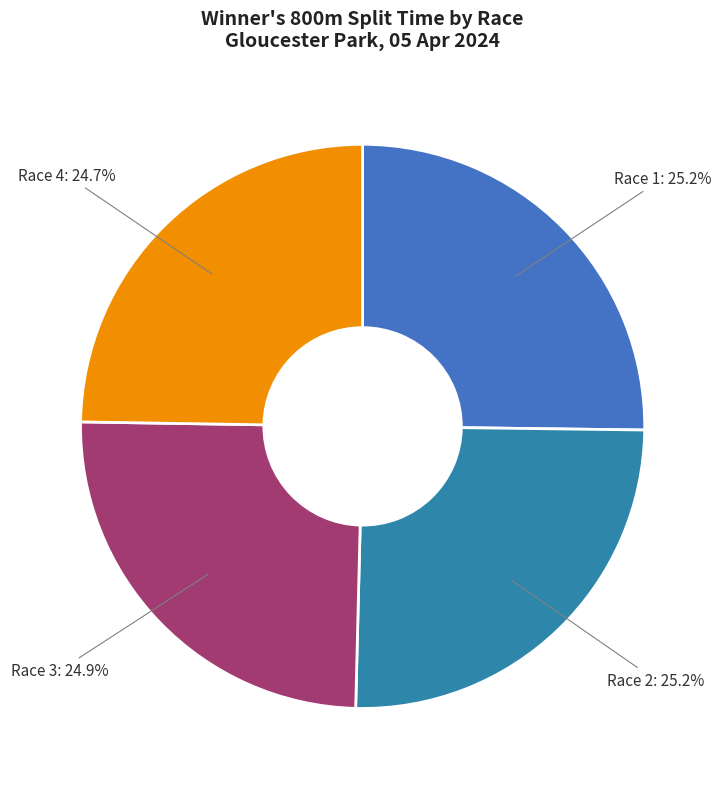

What is the ratio of the value at Race 4 to the value at Race 1?

1.0